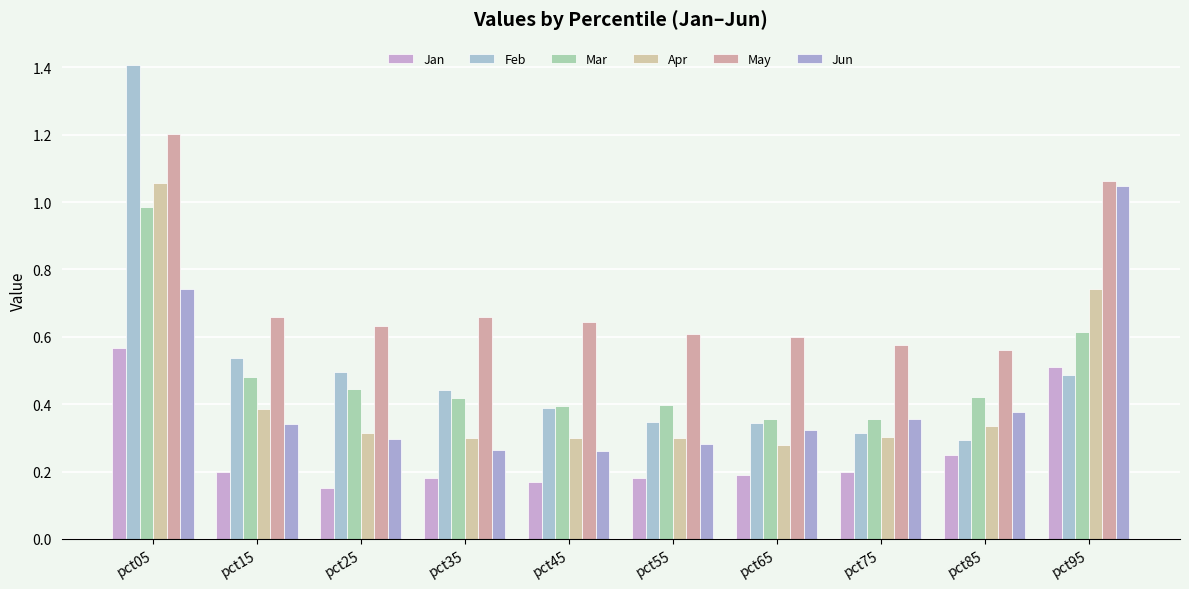

What is the difference between the second highest and second lowest values in the May series?

0.5